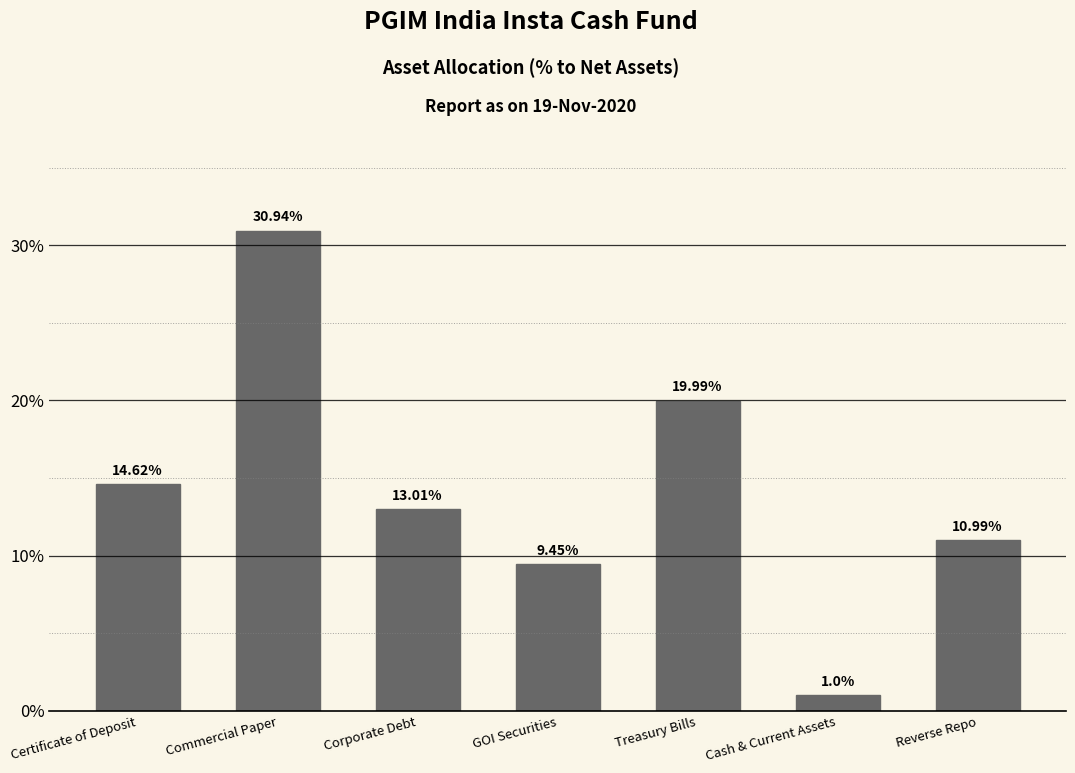

Which category has the highest value across all series?

Commercial Paper